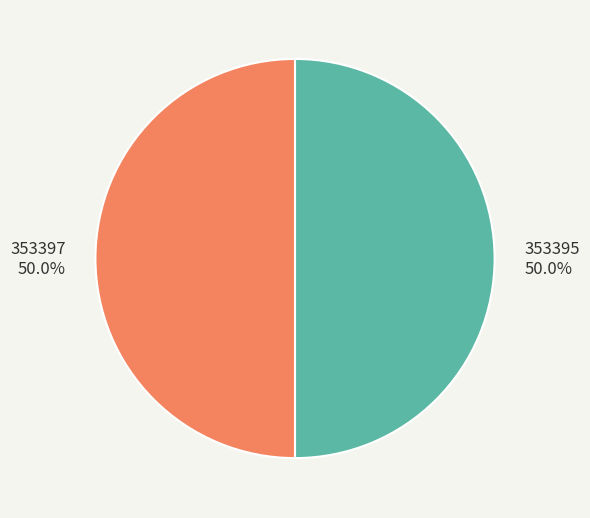

How much of the chart is everything except 353397?

50.0%